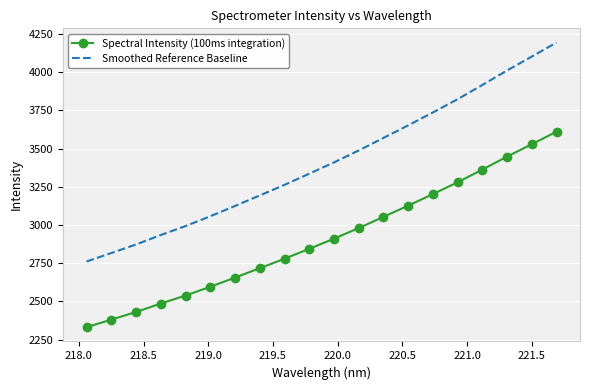

What is the difference between the maximum and minimum values in the Smoothed Reference Baseline series?

1432.9